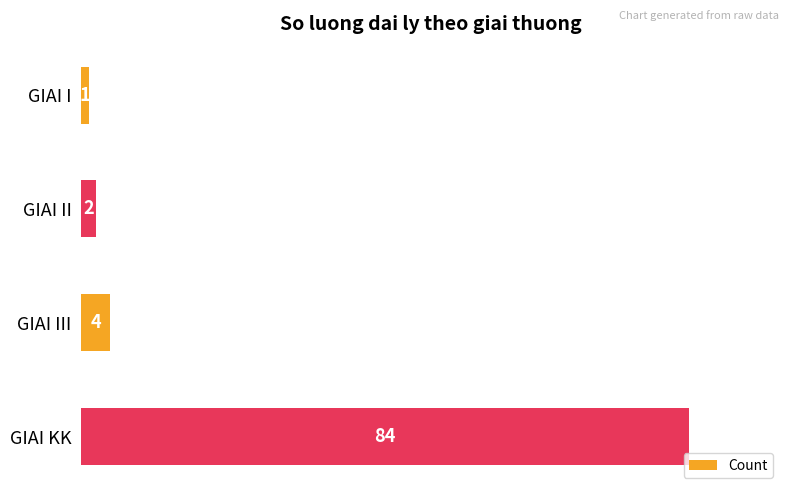

What is the average value?

23